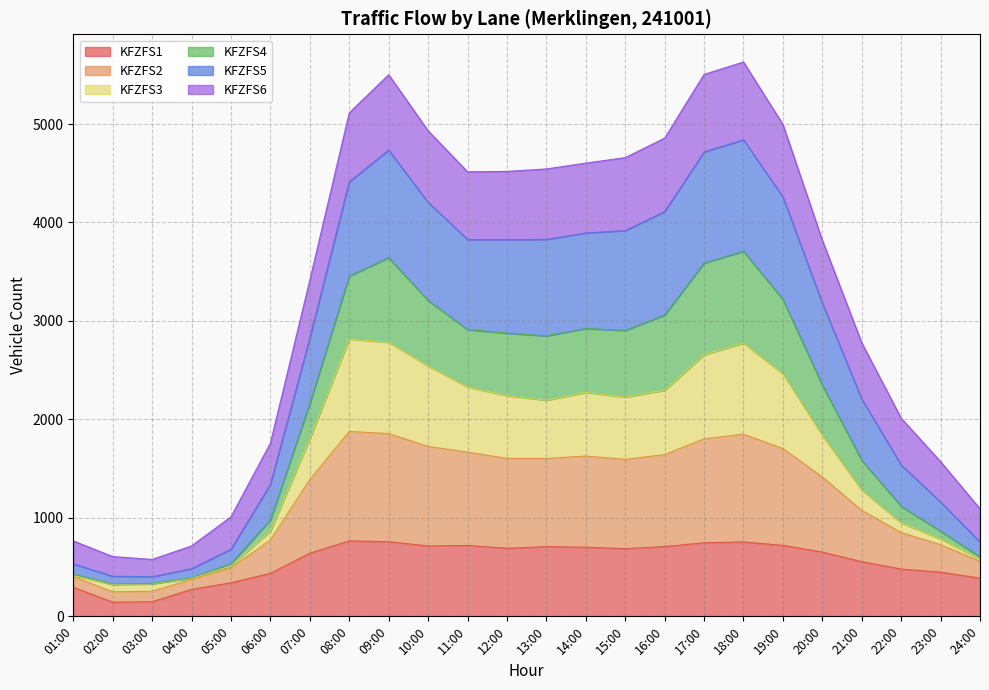

What are all the series names shown in the legend?

KFZFS1, KFZFS2, KFZFS3, KFZFS4, KFZFS5, KFZFS6